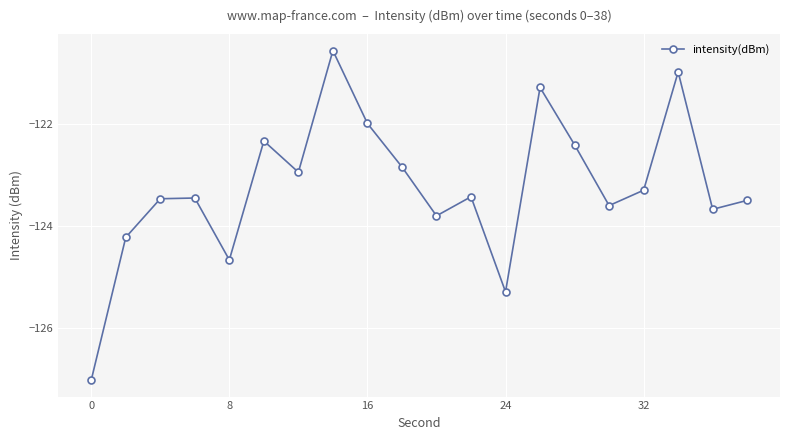

How many points are higher than both their immediate neighbors (excluding endpoints)?

6